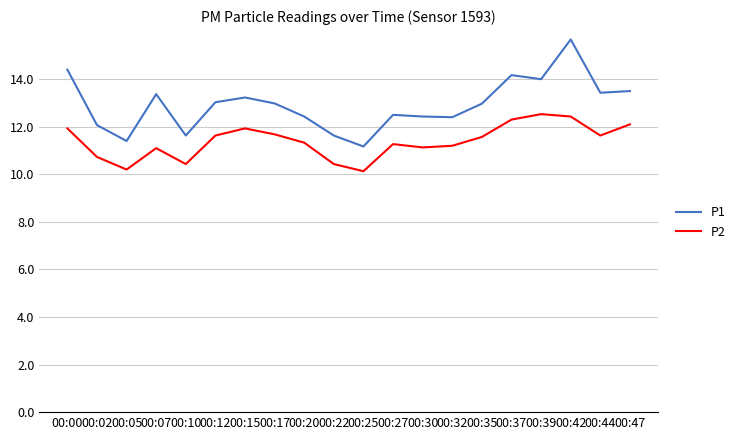

What are all the series names shown in the legend?

P1, P2